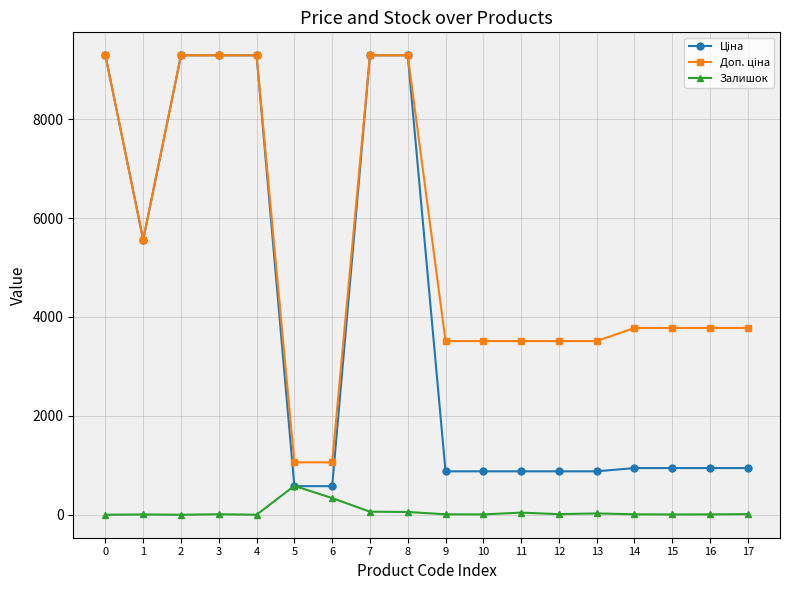

What is the value of the Залишок point at the 6th from the left?

584.0